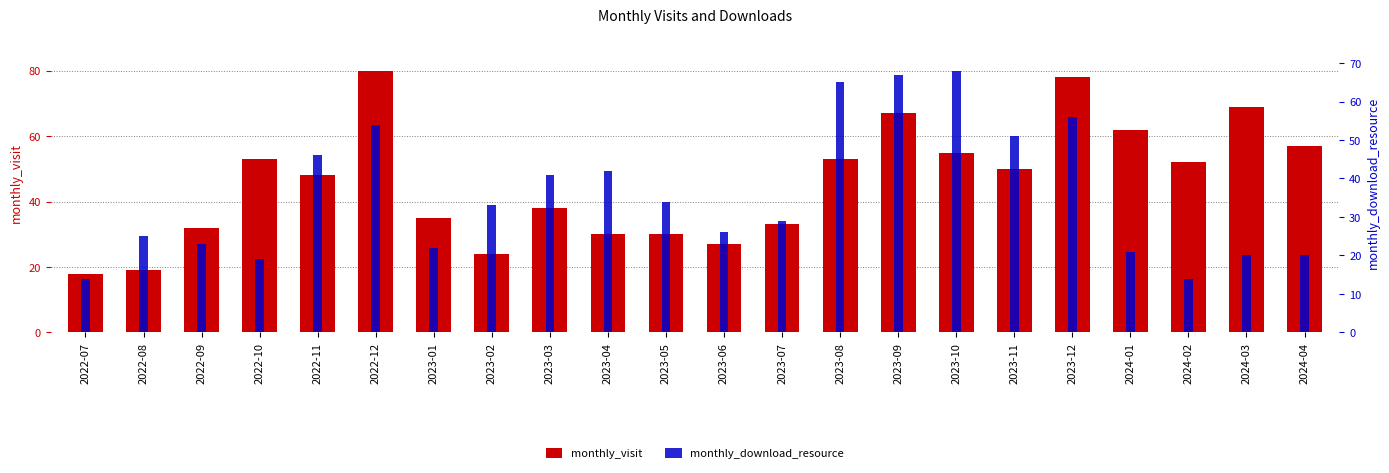

What is the difference between the monthly_download_resource values at 2023-05 and 2022-07?

20